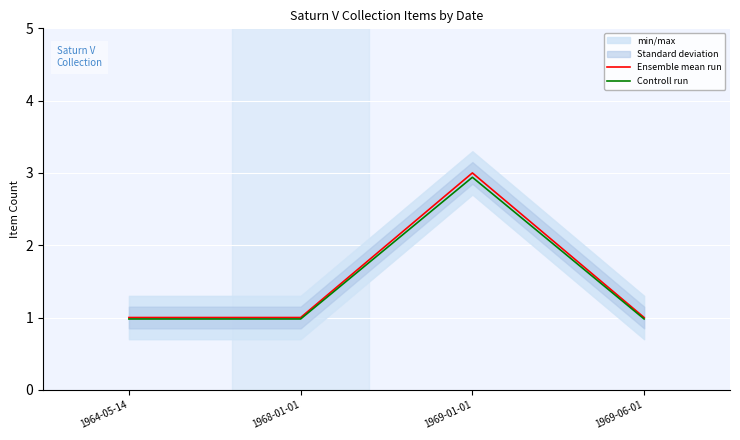

What is the maximum value for Ensemble mean run?

3.0